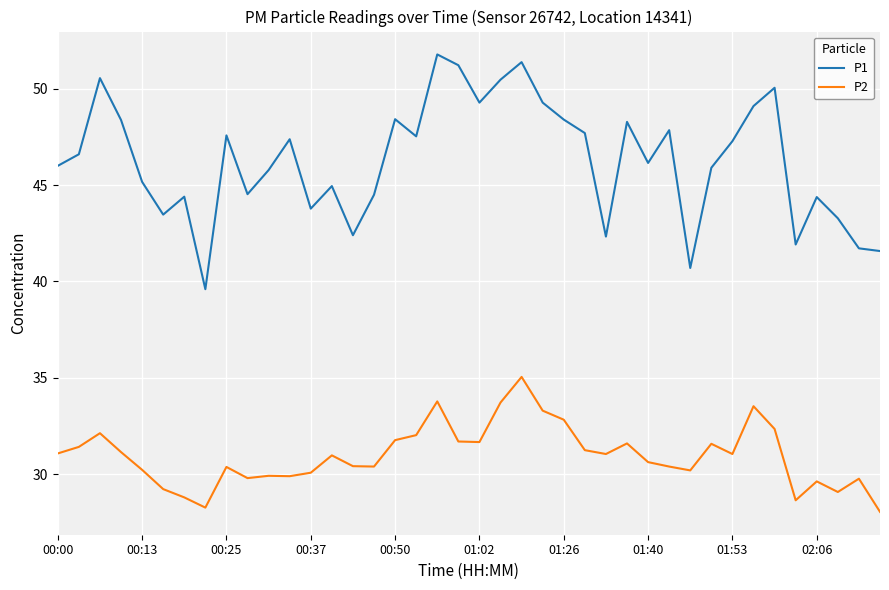

How many interior local peaks does the P1 series have?

12